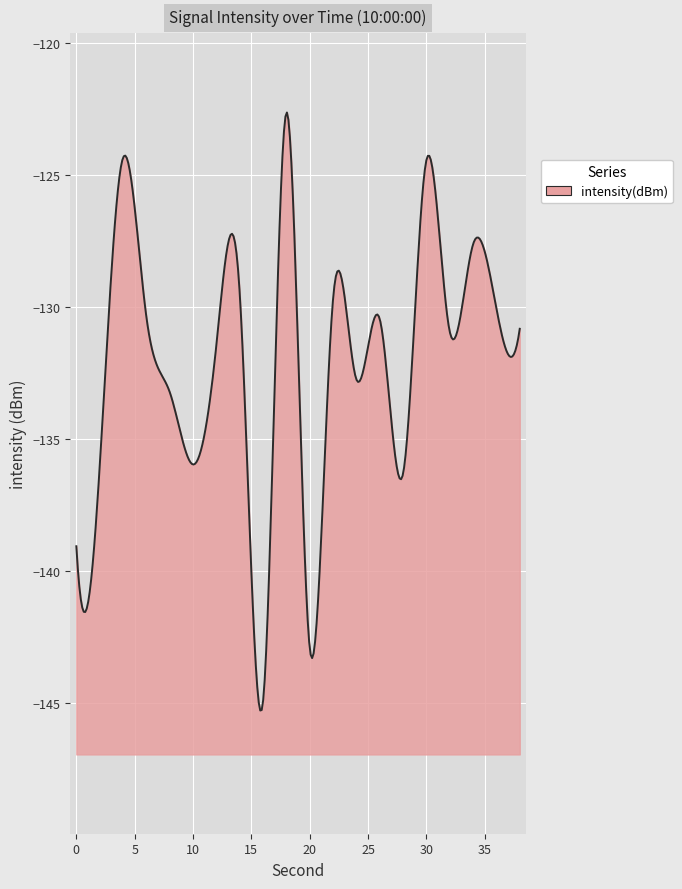

True or false: there are more than 1 points higher than both neighbors.

True